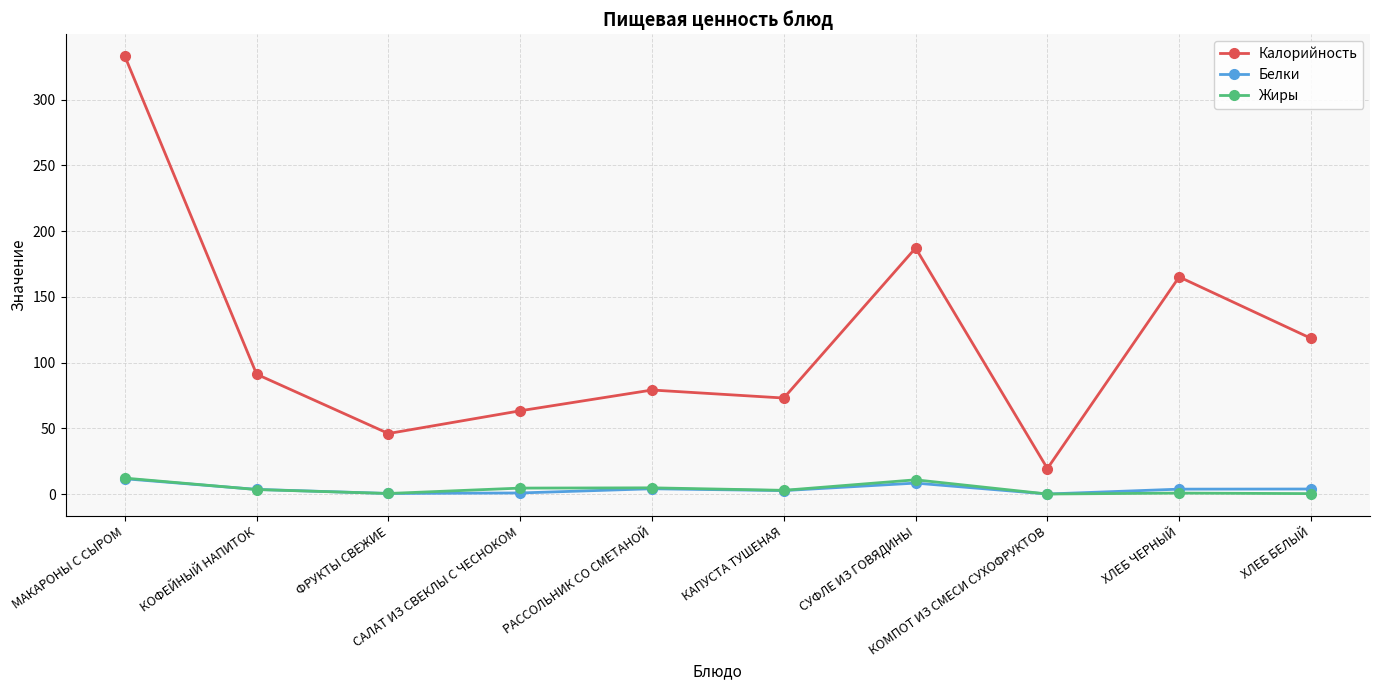

What is the sum of all Калорийность values?

1175.5